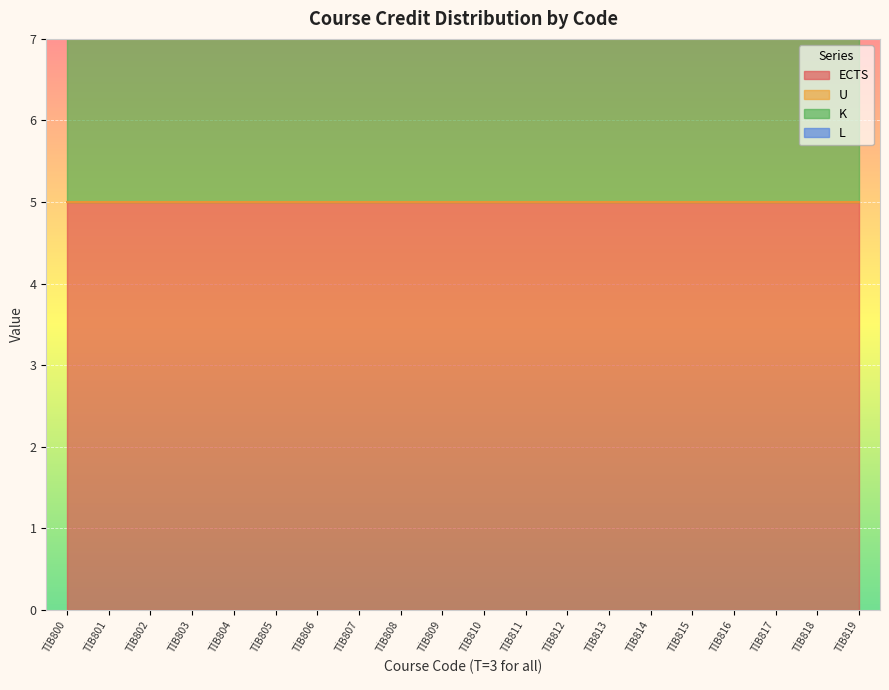

At which label is L closest to 0?

TİB800